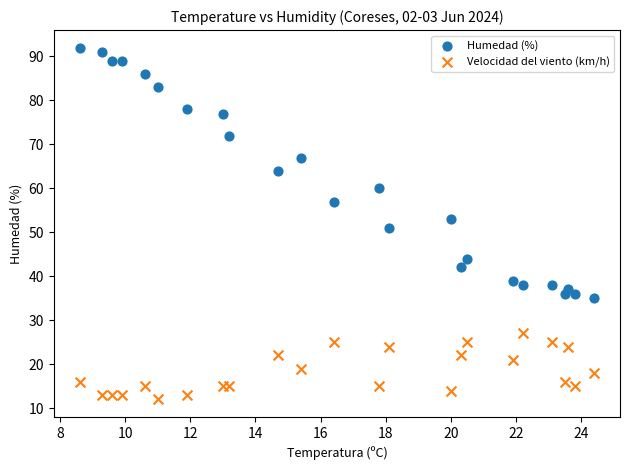

Which series reaches the minimum Y coordinate?

Velocidad del viento (km/h)